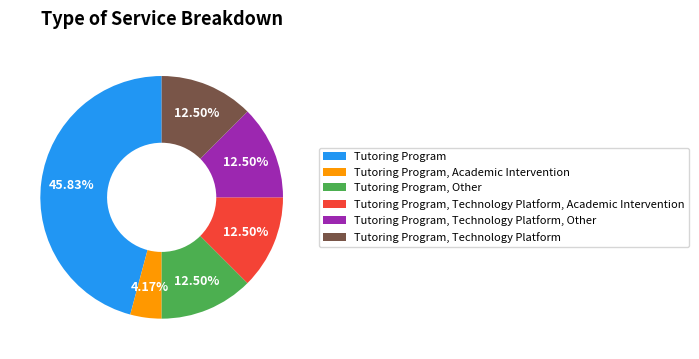

Is it true that Tutoring Program, Other is 1% of the pie?

False